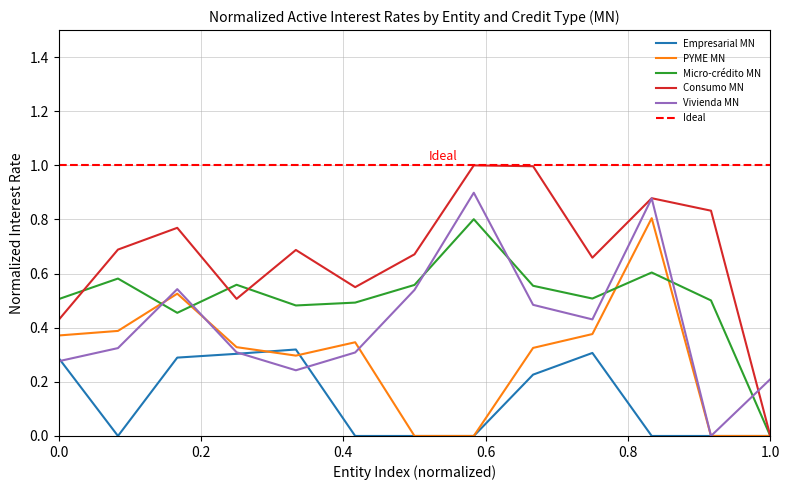

How many intersections are there between Vivienda MN and Micro-crédito MN?

7